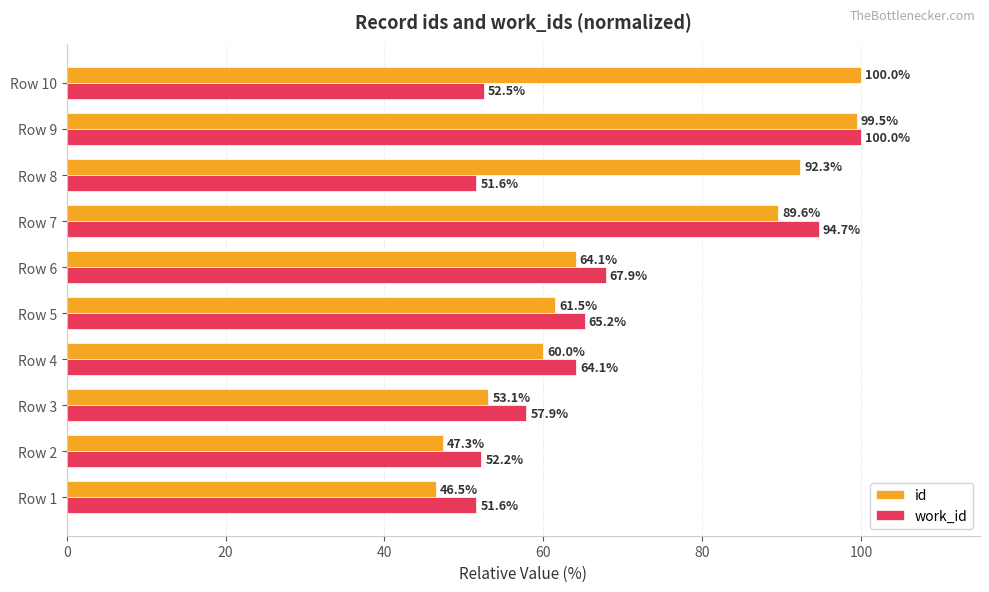

The value of work_id at Row 1 is 69.9. True or false?

False